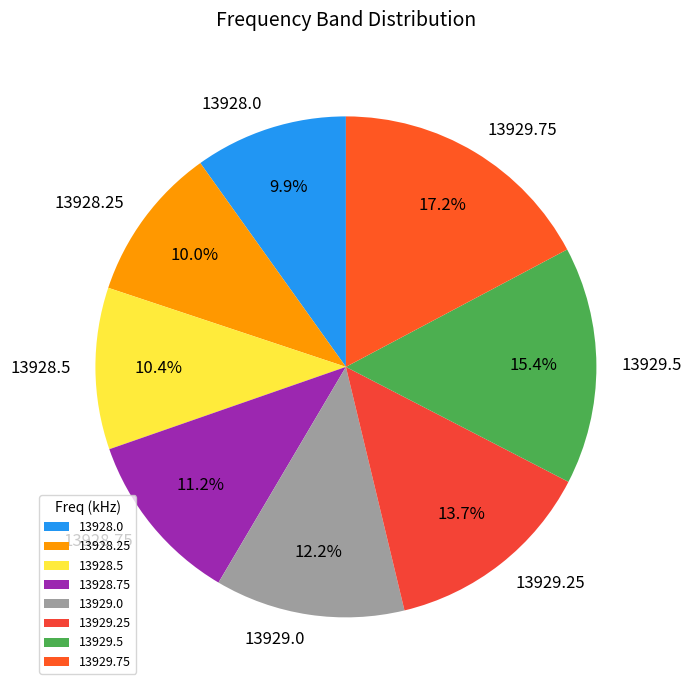

Combined, do 13929.25 and 13928.75 account for over 50%?

No